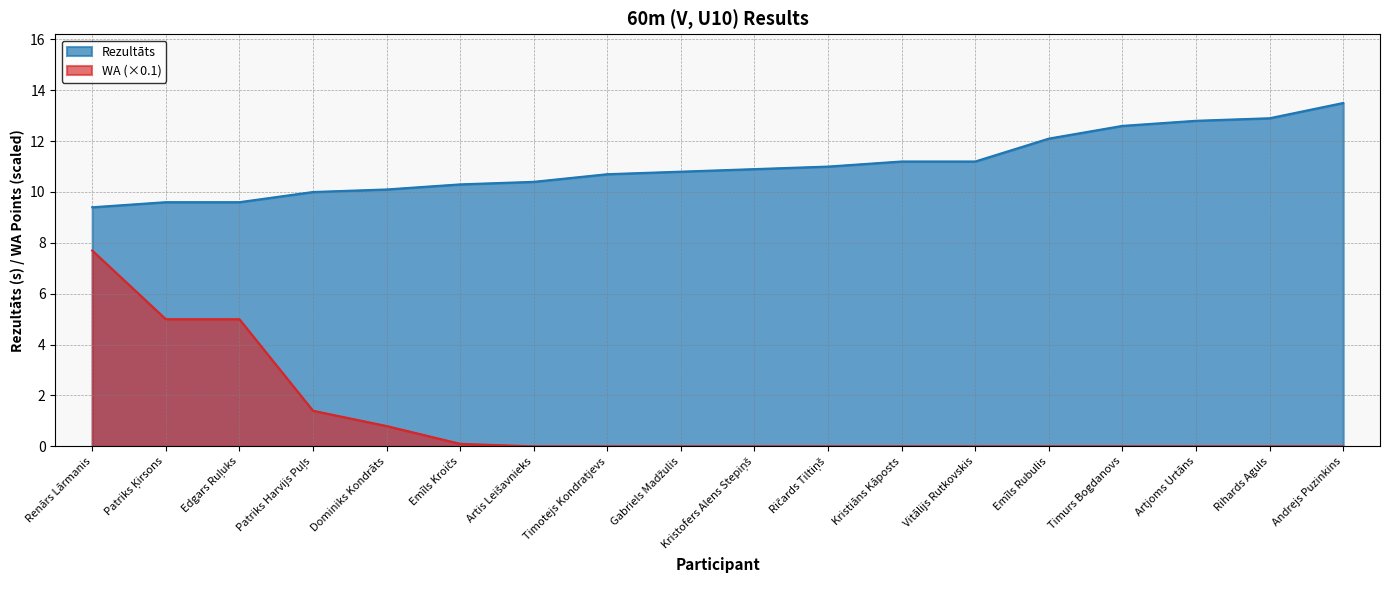

Count the number of data series in this chart.

2